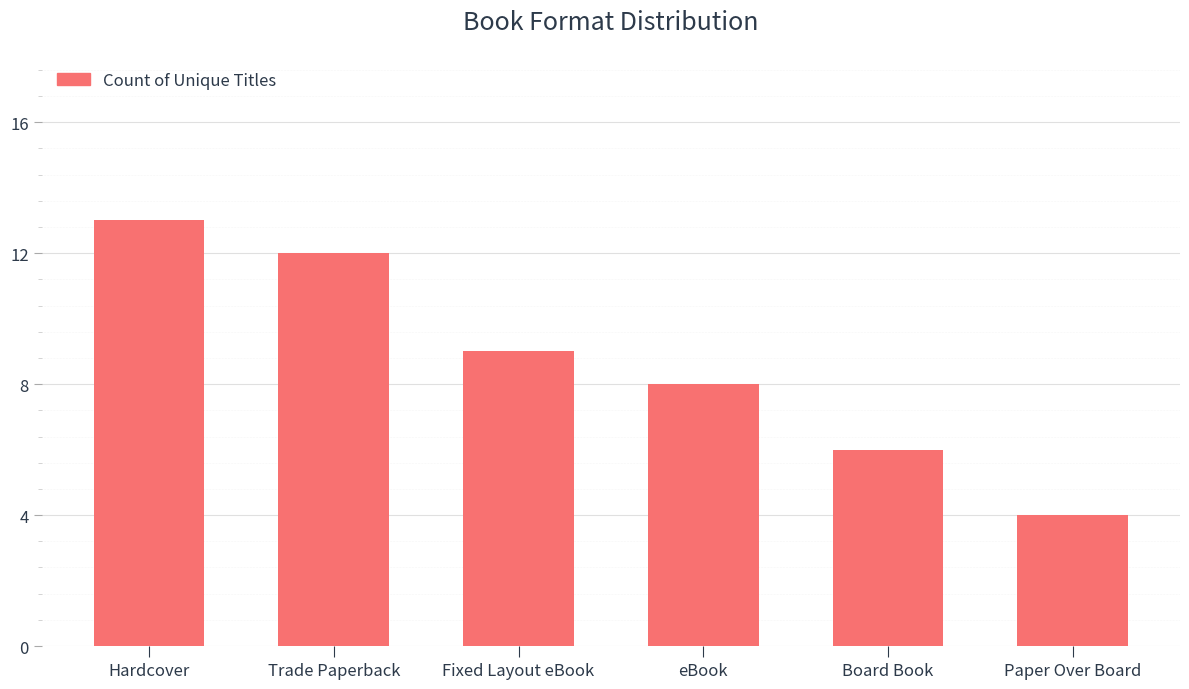

Reading left to right, extract all data points from this chart.

13	12	9	8	6	4